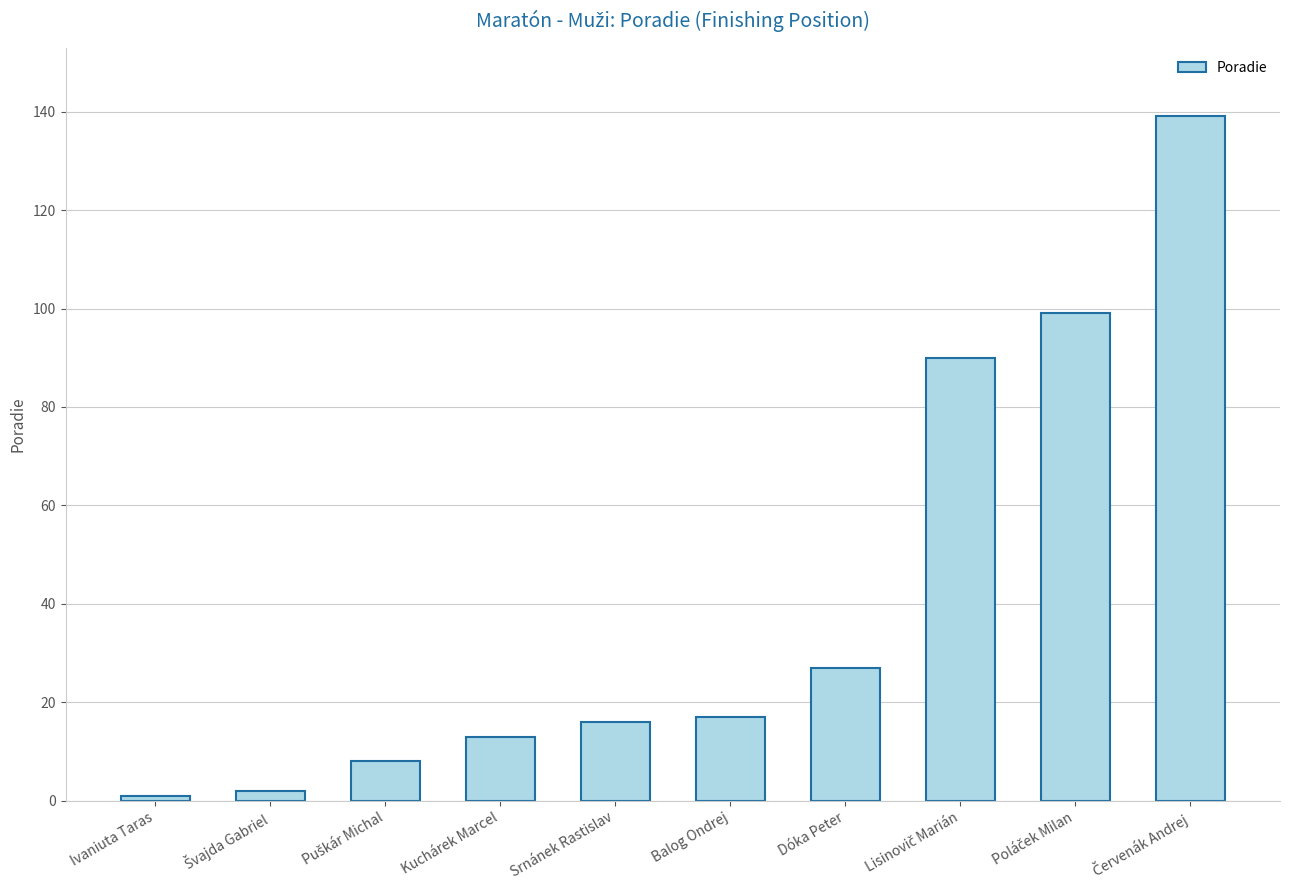

The chart shows a value of 1 at Ivaniuta Taras. True or false?

True